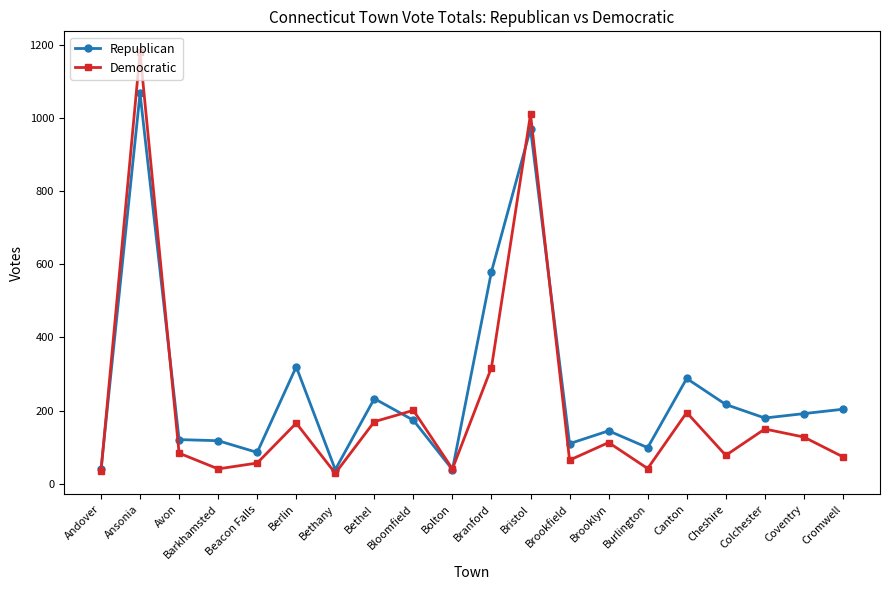

The Democratic series shows 150 at Colchester. True or false?

True